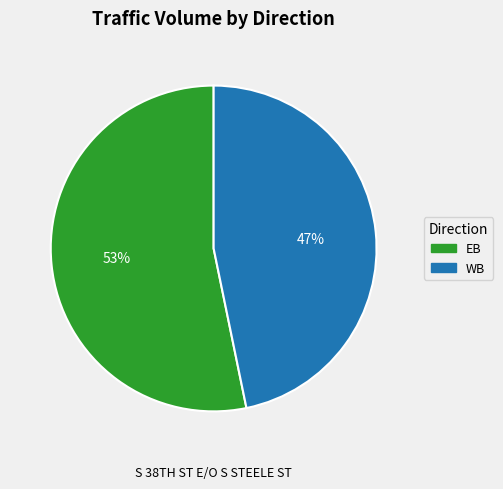

To the nearest percent, what percentage of the pie is EB?

53%